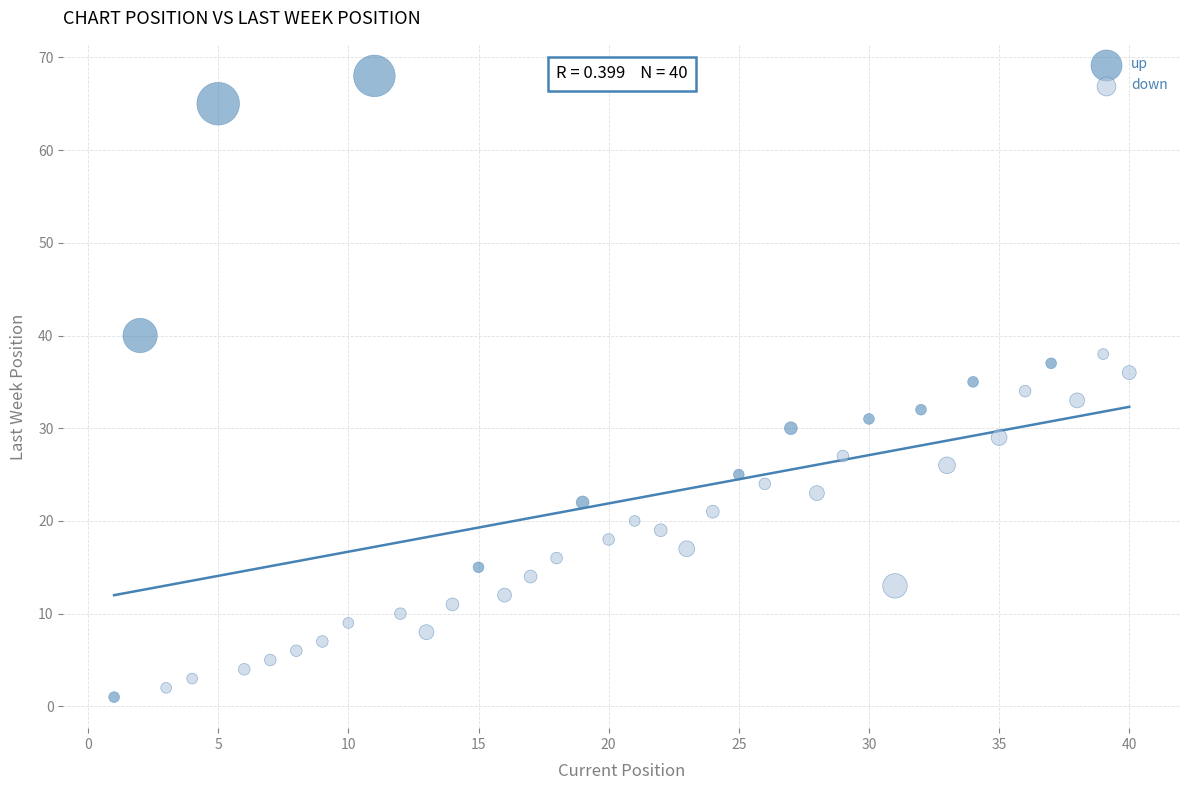

Which series reaches the maximum Y coordinate?

up